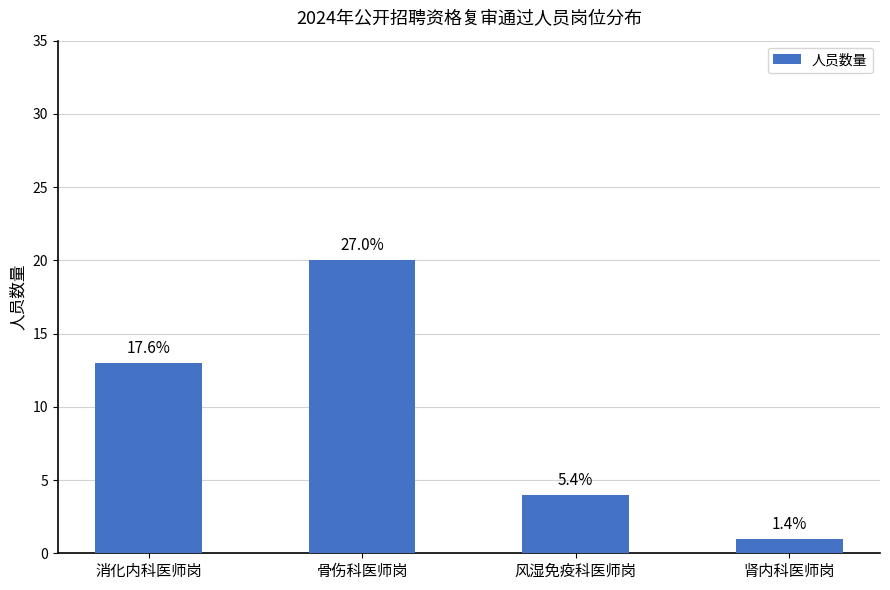

List the labels in order of value, largest first.

骨伤科医师岗, 消化内科医师岗, 风湿免疫科医师岗, 肾内科医师岗